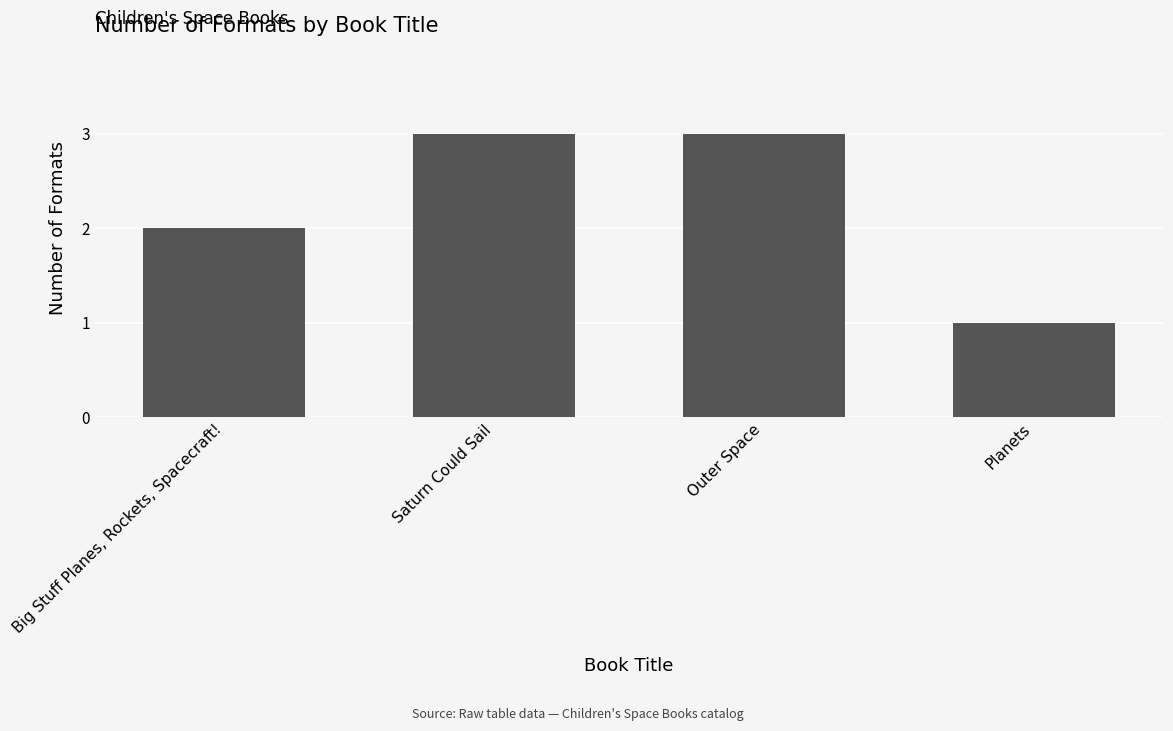

Reading left to right, list all the values displayed in this chart.

Big Stuff Planes, Rockets, Spacecraft!=2	Saturn Could Sail=3	Outer Space=3	Planets=1